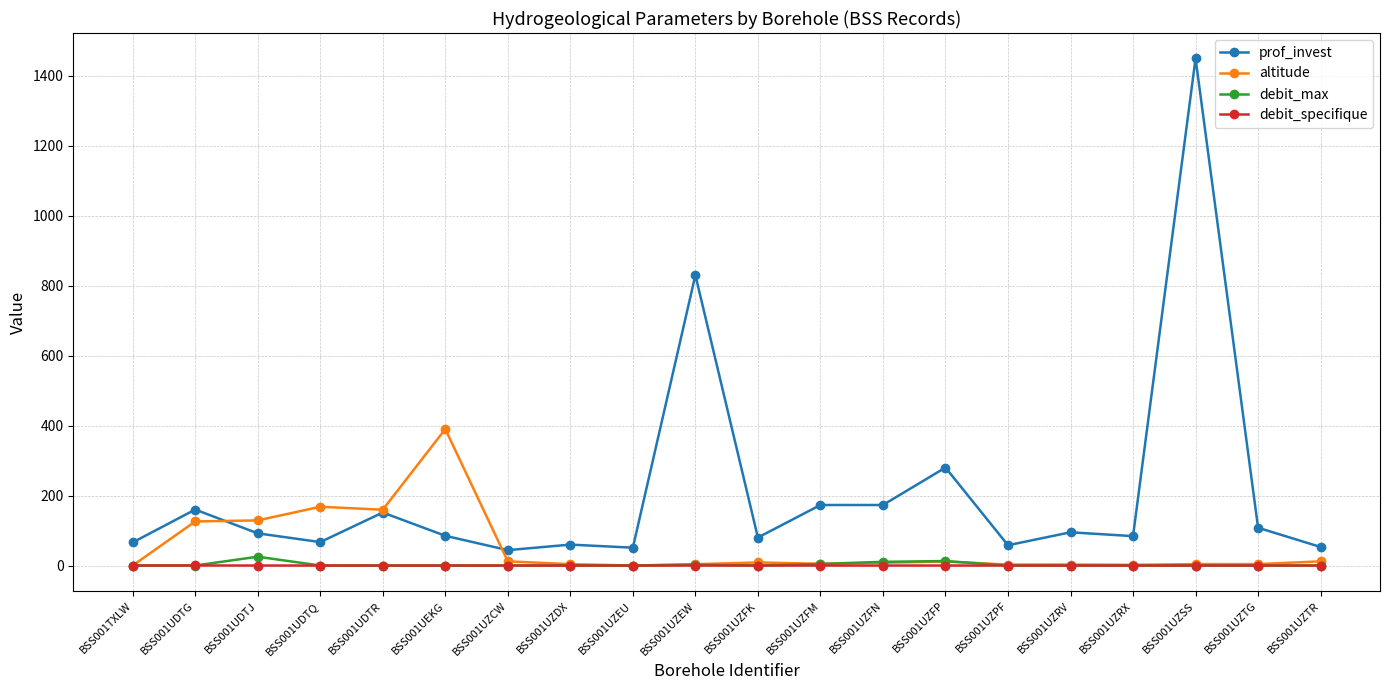

Which series has the widest spread of values?

prof_invest